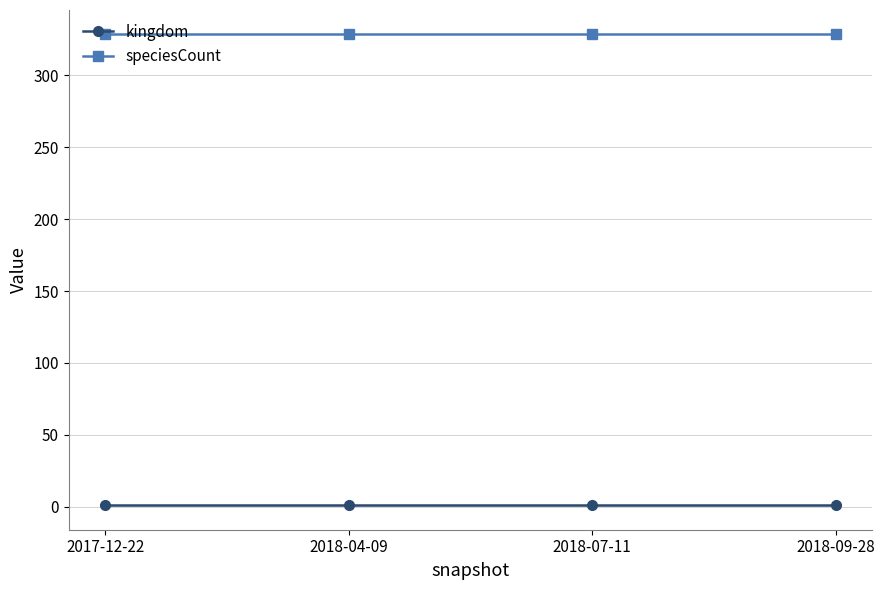

What is the sum of all kingdom values?

4